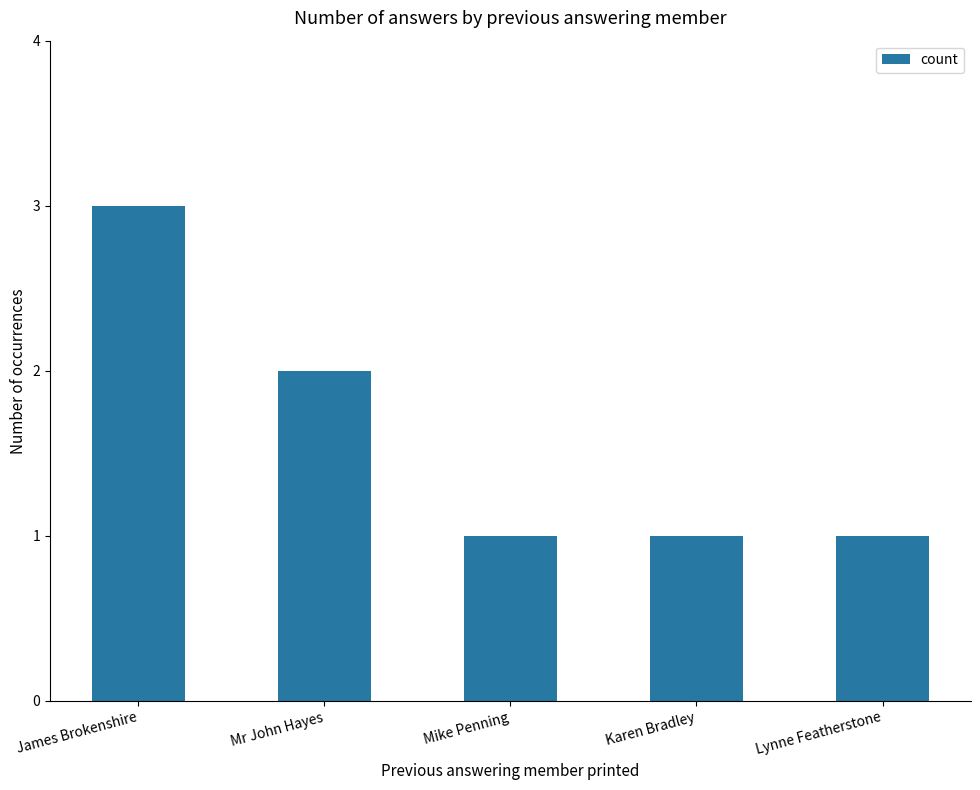

The chart shows a value of 1 at Mike Penning. True or false?

True